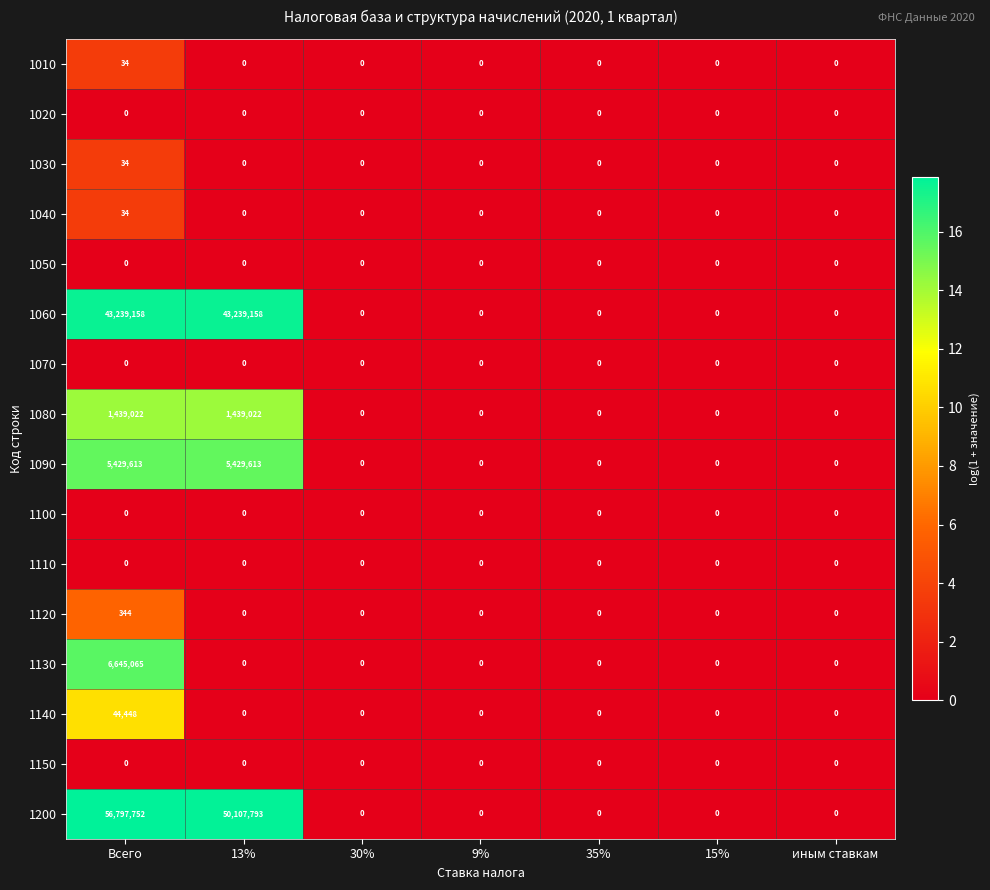

How many 1060 values are between 0 and 43239158?

7